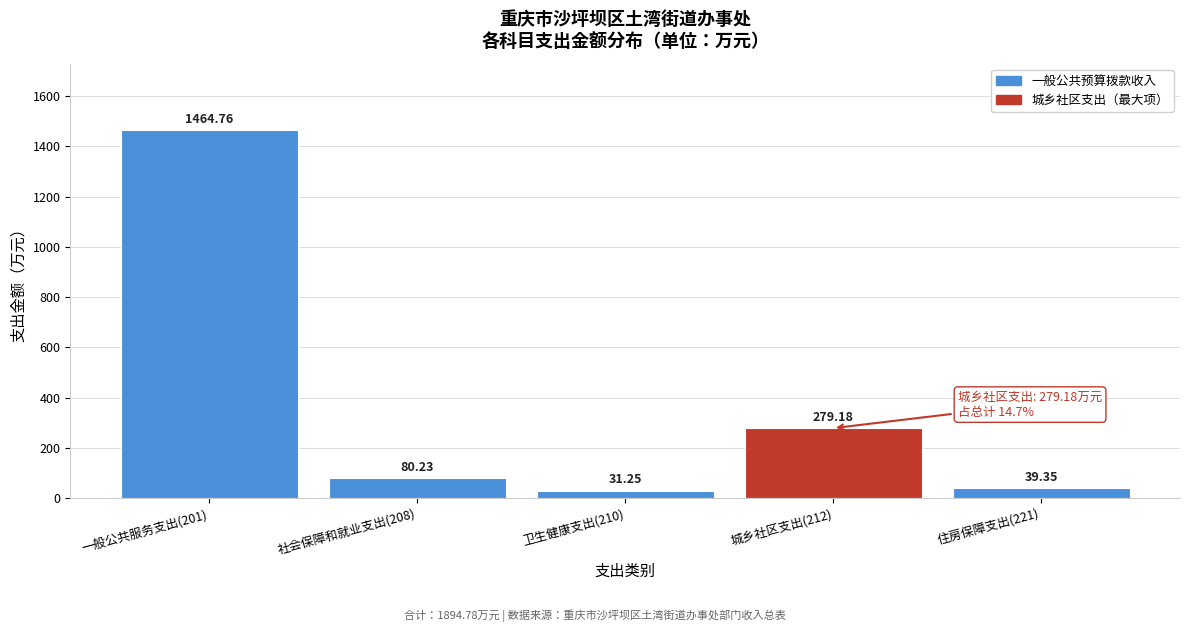

List the labels in order of value, smallest first.

卫生健康支出(210), 住房保障支出(221), 社会保障和就业支出(208), 城乡社区支出(212), 一般公共服务支出(201)